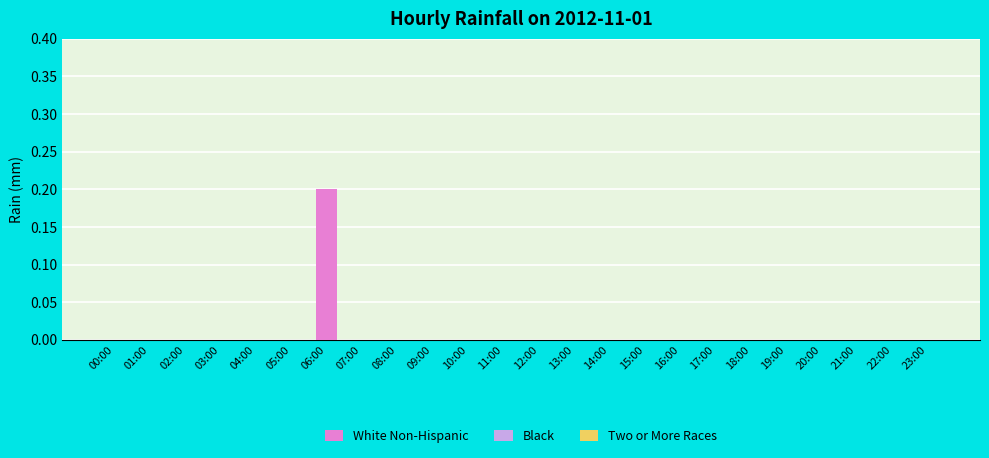

Are the bars horizontal?

No